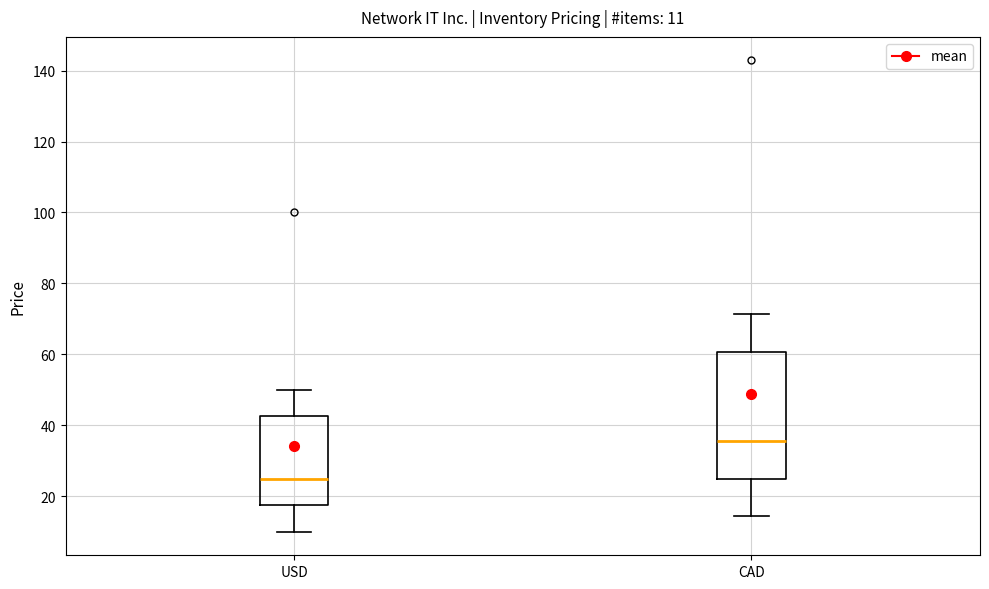

Which box is the tallest, from its lower edge to its upper edge?

CAD